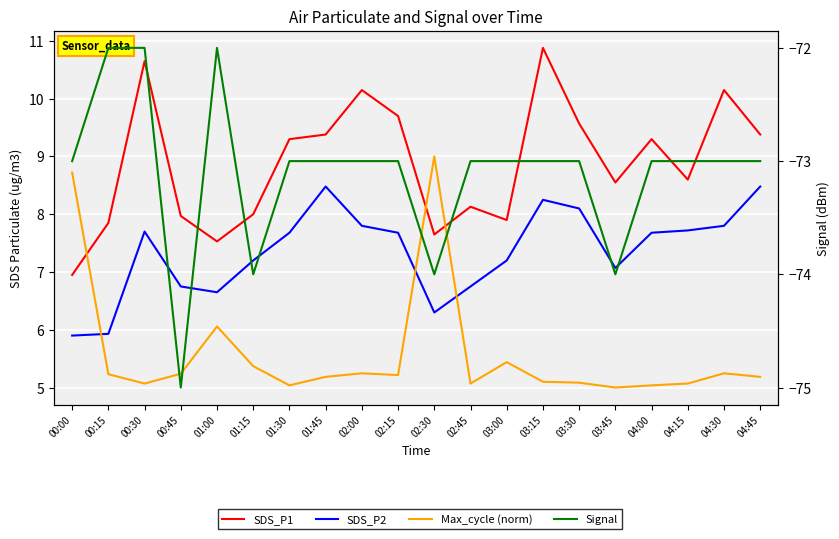

The SDS_P1 series shows 8.0 at 00:45. True or false?

True